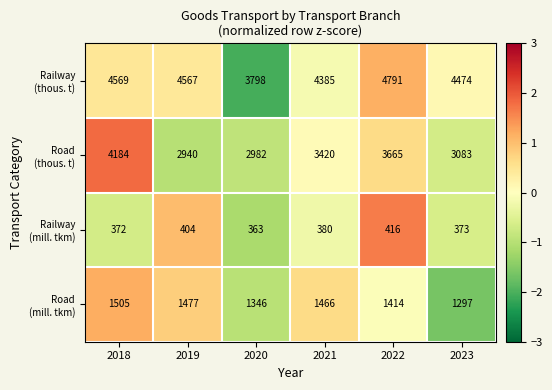

What is the total value across all series at 2021?

9651